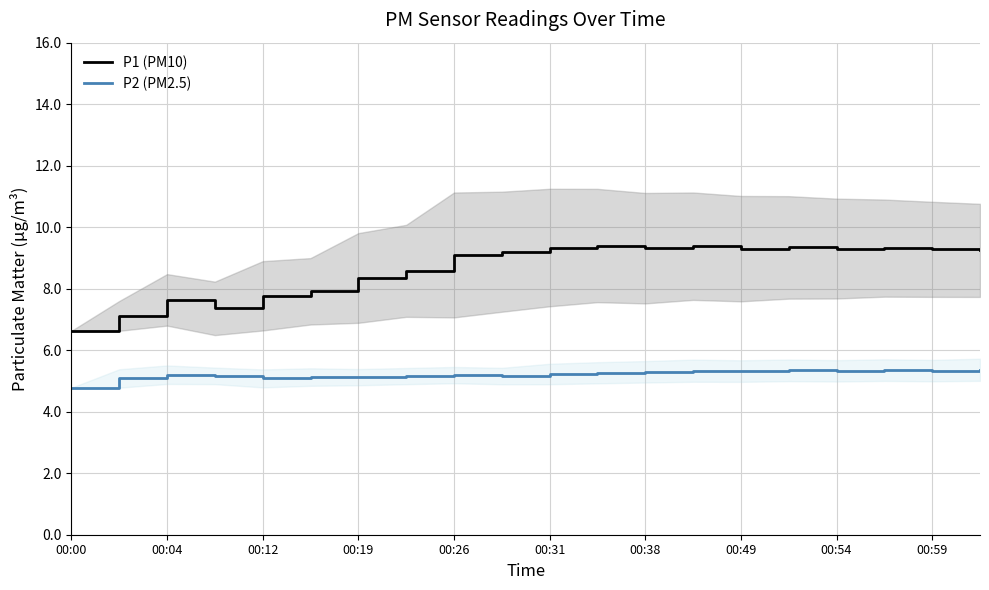

Reading right to left, list all the values displayed in this chart.

P1 (PM10): 9.2	9.3	9.3	9.3	9.3	9.3	9.4	9.3	9.4	9.3	9.2	9.1	8.6	8.3	7.9	7.8	7.4	7.6	7.1	6.6
P2 (PM2.5): 5.4	5.3	5.4	5.3	5.3	5.3	5.3	5.3	5.3	5.2	5.2	5.2	5.2	5.1	5.1	5.1	5.2	5.2	5.1	4.8